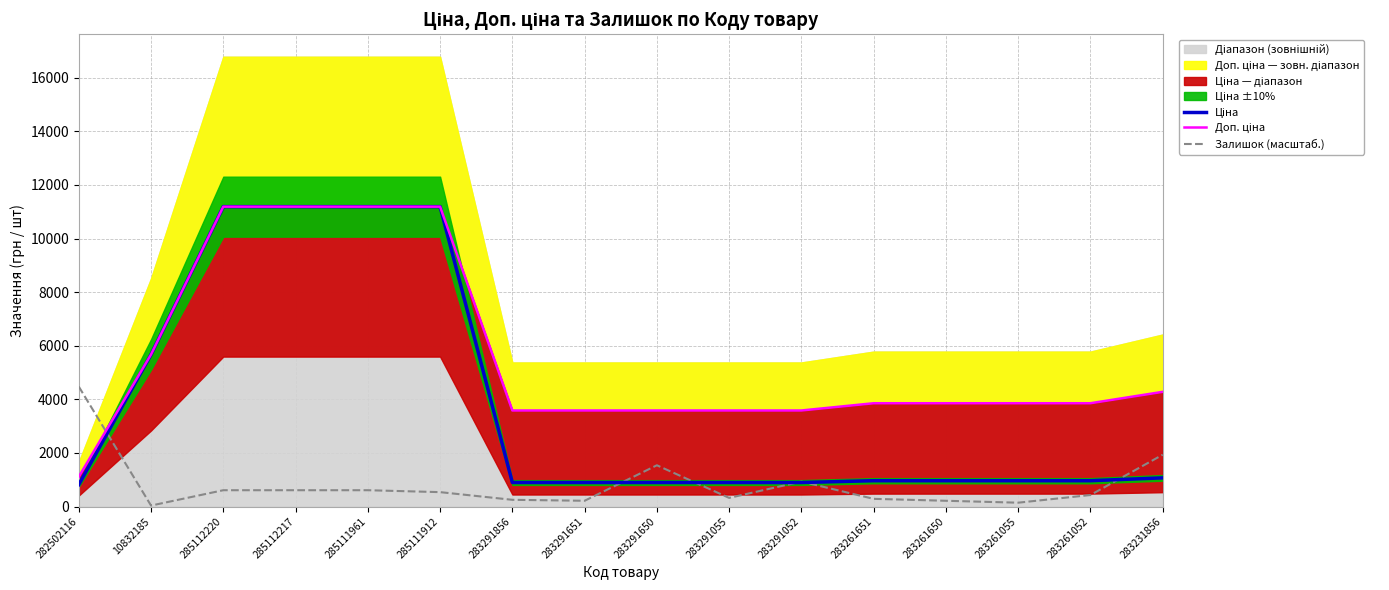

Reading right to left, list all the values displayed in this chart.

Ціна: 1069.8	963.5	963.5	963.5	963.5	895.9	895.9	895.9	895.9	895.9	11188.2	11188.2	11188.2	11188.2	5673.8	818.5
Доп. ціна: 4279.1	3854.0	3854.0	3854.0	3854.0	3583.6	3583.6	3583.6	3583.6	3583.6	11188.2	11188.2	11188.2	11188.2	5673.8	1109.2
Залишок (масштаб.): 1933.3	429.6	143.2	214.8	286.4	930.9	322.2	1539.5	214.8	250.6	537.0	608.6	608.6	608.6	35.8	4475.3